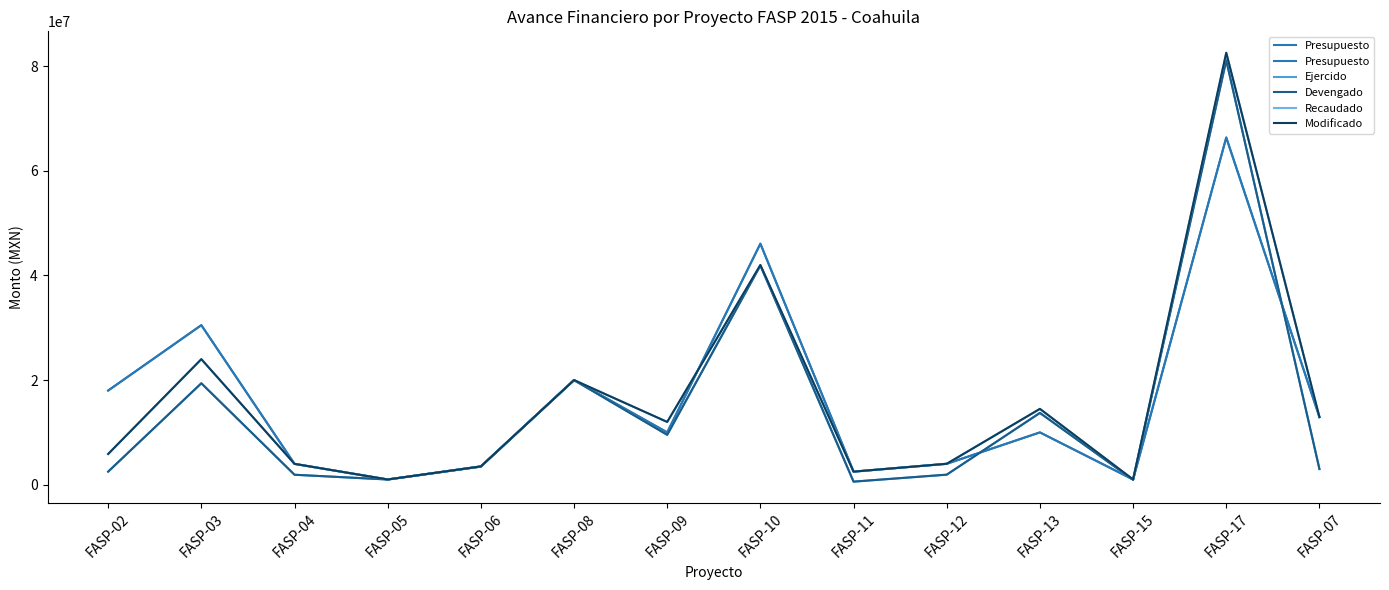

Reading left to right, what are all the values shown in this chart?

Presupuesto: FASP-02=18000000.0	FASP-03=30500000.0	FASP-04=3987550.0	FASP-05=1000000.0	FASP-06=3500000.0	FASP-08=20000000.0	FASP-09=10000000.0	FASP-10=46076805.0	FASP-11=2500000.0	FASP-12=4000000.0	FASP-13=10000000.0	FASP-15=1000000.0	FASP-17=66371264.0	FASP-07=12930800.0
Ejercido: FASP-02=2497708.9	FASP-03=19391919.9	FASP-04=1904751.5	FASP-05=996031.7	FASP-06=3456800.0	FASP-08=20000000.0	FASP-09=9538253.4	FASP-10=41906190.5	FASP-11=588010.8	FASP-12=1921484.9	FASP-13=13725430.1	FASP-15=942500.0	FASP-17=81122361.5	FASP-07=3000647.2
Devengado: FASP-02=2497708.9	FASP-03=19391919.9	FASP-04=1904751.5	FASP-05=996031.7	FASP-06=3456800.0	FASP-08=20000000.0	FASP-09=9538253.4	FASP-10=41906190.5	FASP-11=588010.8	FASP-12=1921484.9	FASP-13=13725430.1	FASP-15=942500.0	FASP-17=81122361.5	FASP-07=3000647.2
Recaudado: FASP-02=5876800.0	FASP-03=24000642.0	FASP-04=3987550.0	FASP-05=1000000.0	FASP-06=3500000.0	FASP-08=20000000.0	FASP-09=12000000.0	FASP-10=42000000.0	FASP-11=2500000.0	FASP-12=4000000.0	FASP-13=14499358.0	FASP-15=1000000.0	FASP-17=82571269.0	FASP-07=12930800.0
Modificado: FASP-02=5876800.0	FASP-03=24000642.0	FASP-04=3987550.0	FASP-05=1000000.0	FASP-06=3500000.0	FASP-08=20000000.0	FASP-09=12000000.0	FASP-10=42000000.0	FASP-11=2500000.0	FASP-12=4000000.0	FASP-13=14499358.0	FASP-15=1000000.0	FASP-17=82571269.0	FASP-07=12930800.0